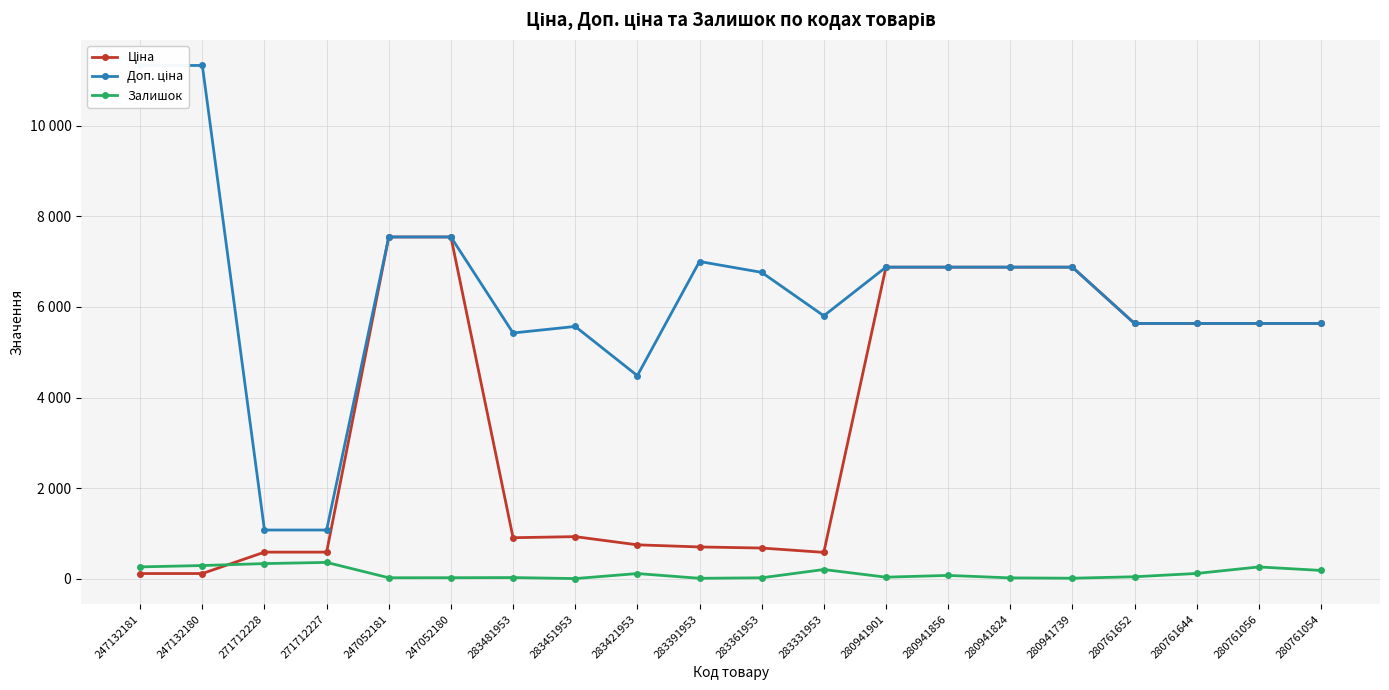

List the labels in order of Ціна value, largest first.

247052181, 247052180, 280941901, 280941856, 280941824, 280941739, 280761652, 280761644, 280761056, 280761054, 283451953, 283481953, 283421953, 283391953, 283361953, 271712228, 271712227, 283331953, 247132181, 247132180